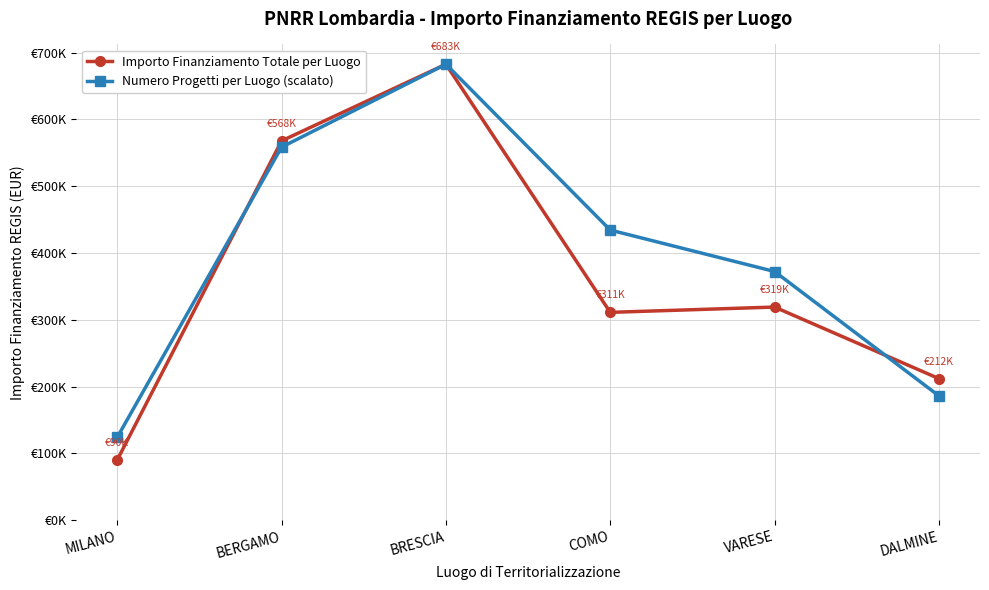

True or false: Importo Finanziamento Totale per Luogo has more than 1 points higher than both neighbors.

True